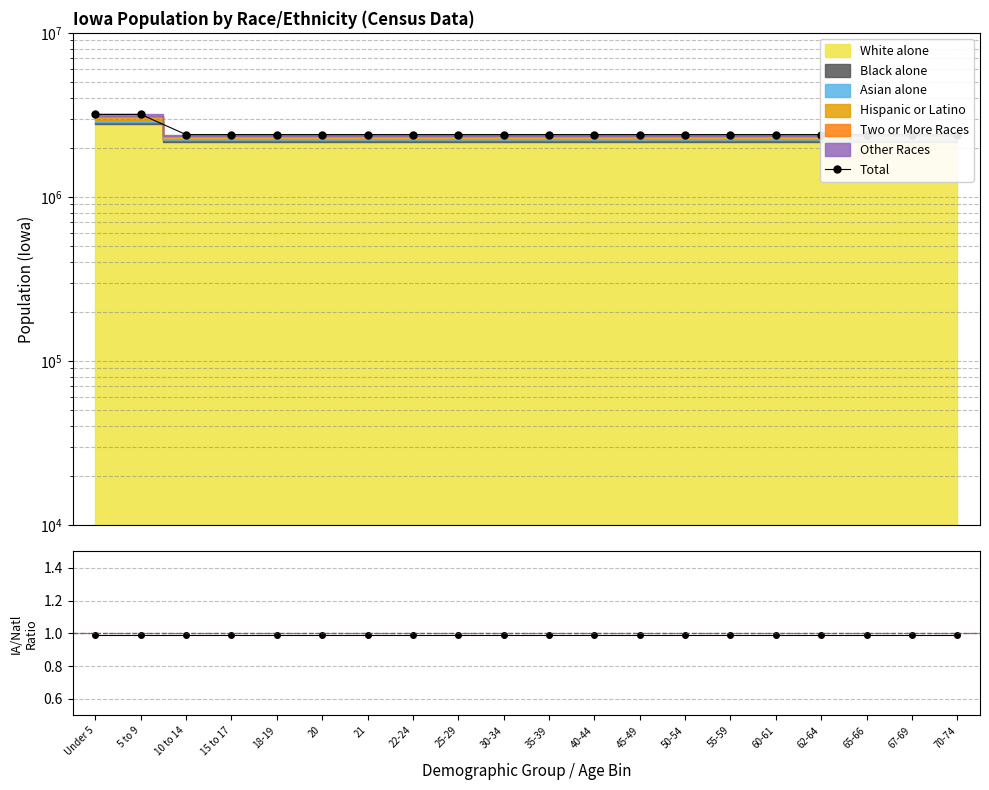

What is the value of the Iowa/National ratio point at the 3rd from the left?

1.0